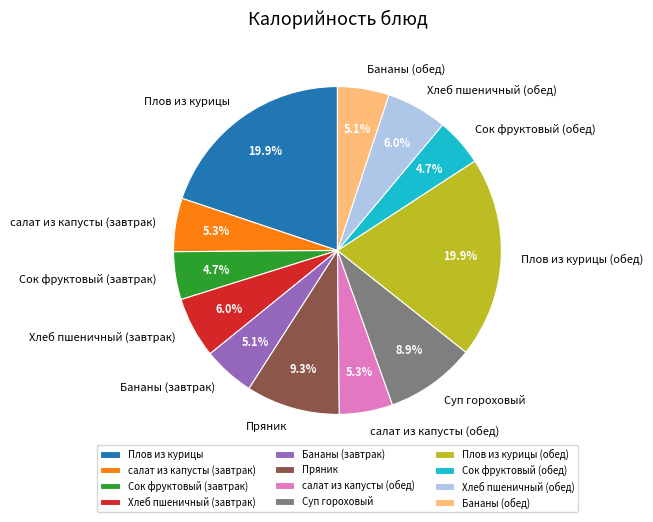

Do Сок фруктовый (завтрак) and Плов из курицы together represent more than half of the pie?

No